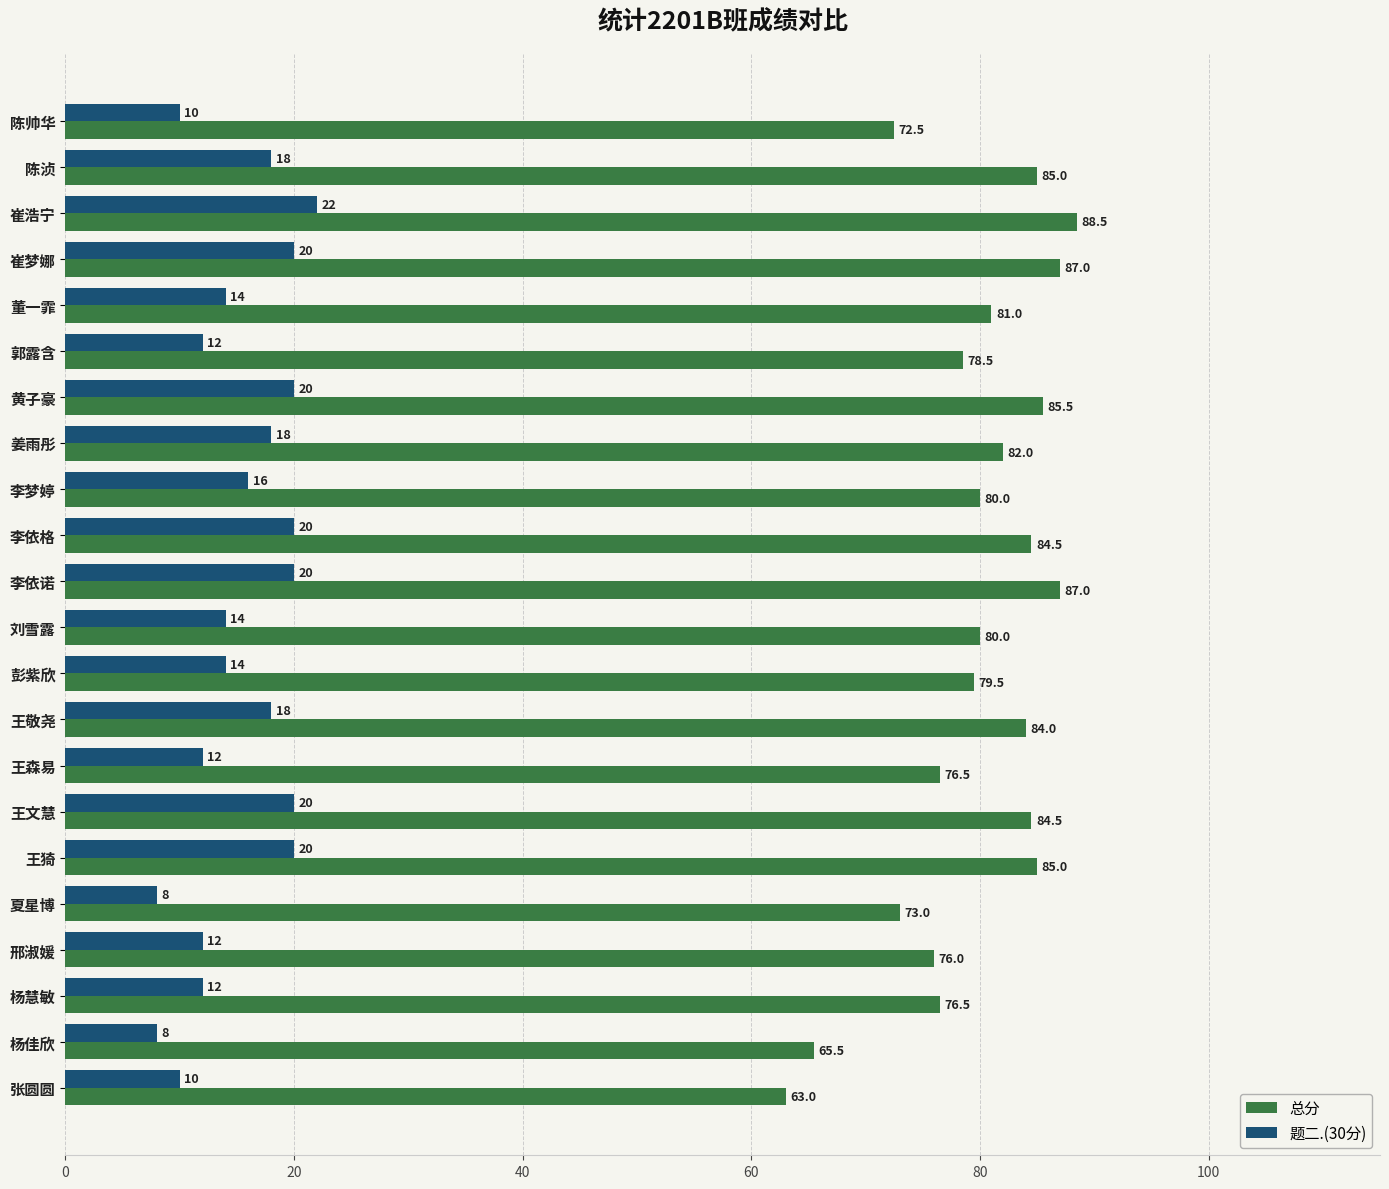

What is the minimum value for 题二.(30分)?

8.0